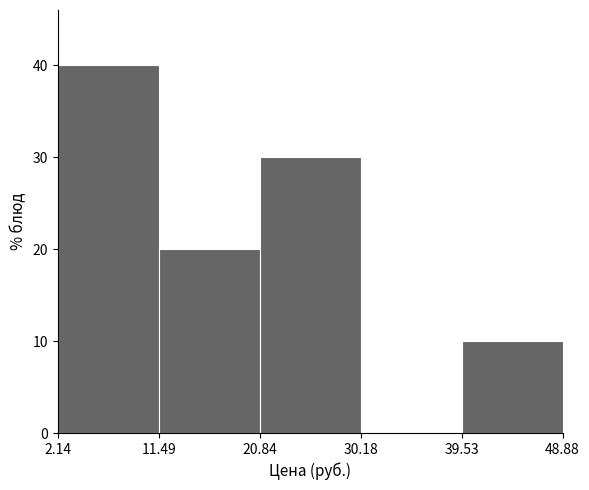

Reading left to right, transcribe this chart: for each bar, give the range it covers on the x-axis and its height. The values are not printed on the chart, so give them approximately, as read against the axis.

2.14 to 11.49: 40
11.49 to 20.84: 20
20.84 to 30.18: 30
30.18 to 39.53: 0
39.53 to 48.88: 10